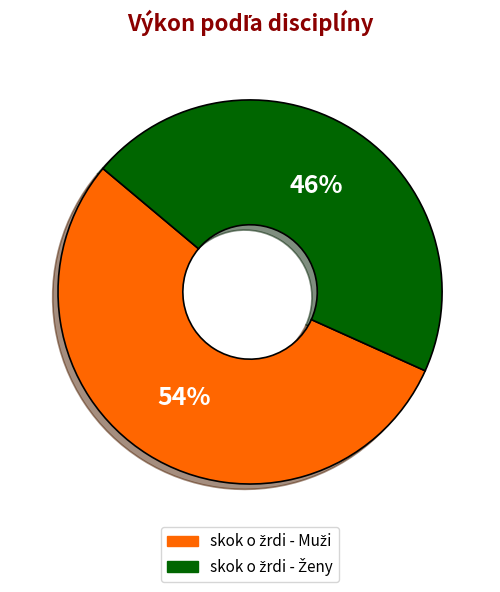

Does any single category account for the majority?

Yes